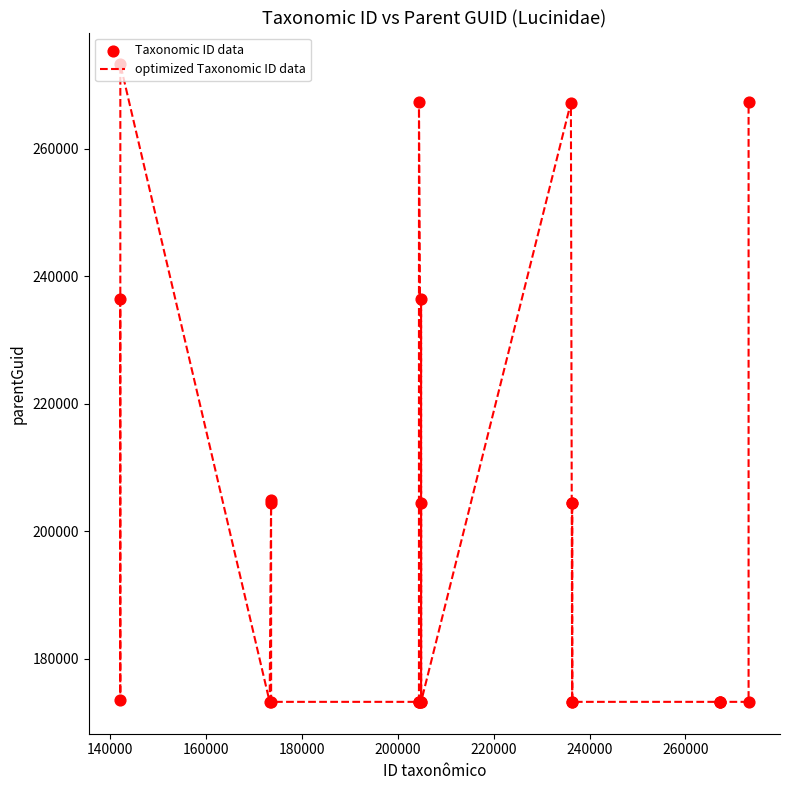

What is the greatest value displayed?

273184